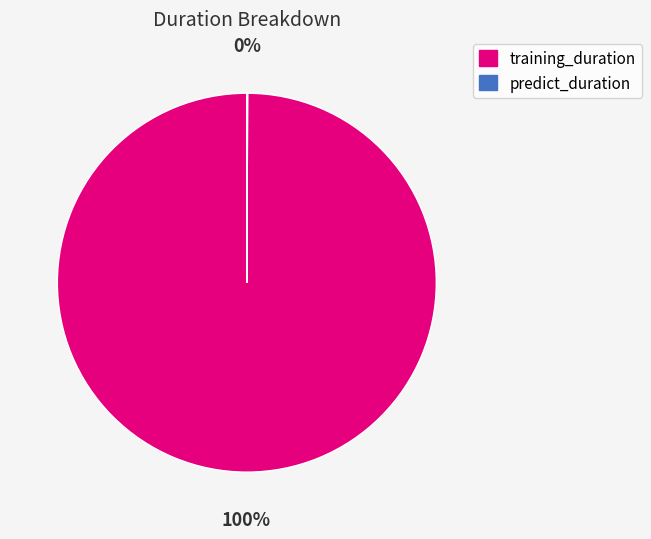

To the nearest percent, what is the average slice percentage?

50%